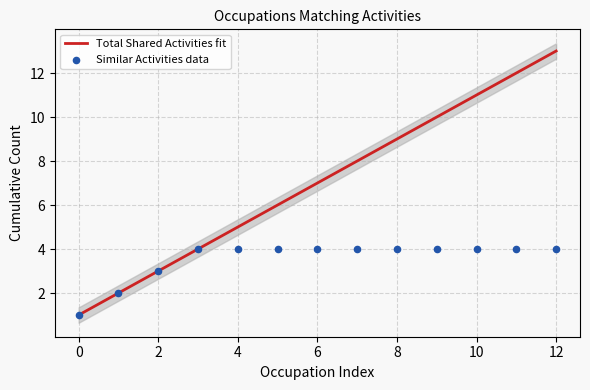

Which series contains the highest Y value?

Total Shared Activities fit